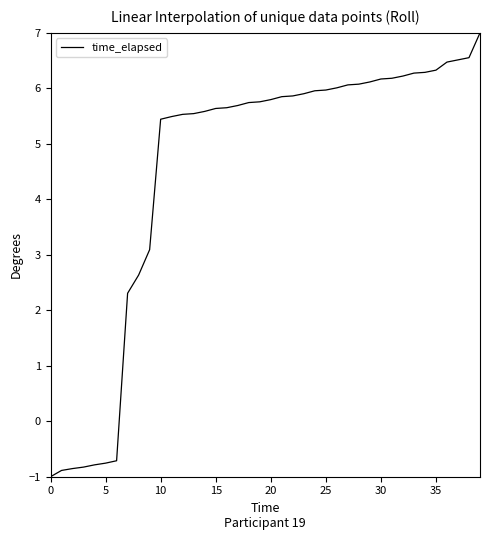

What is the difference between the maximum and minimum values?

8.0